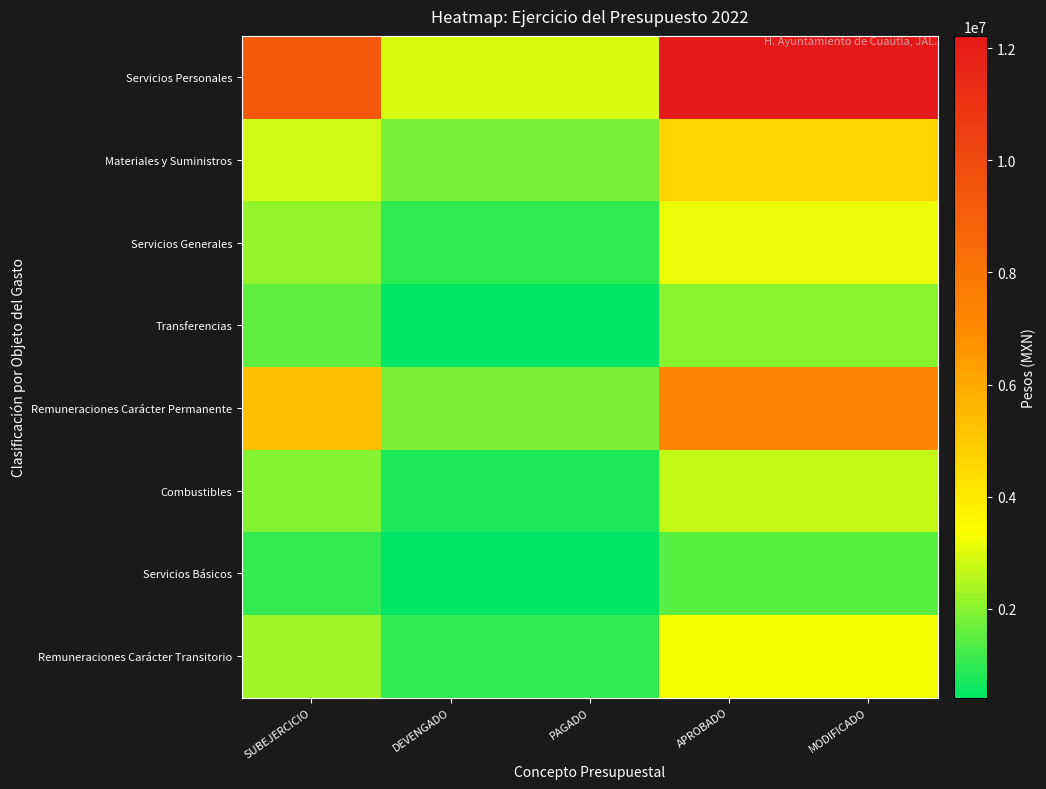

List the series in order of their peak value, highest first.

Servicios Personales, Remuneraciones Carácter Permanente, Materiales y Suministros, Remuneraciones Carácter Transitorio, Servicios Generales, Combustibles, Transferencias, Servicios Básicos